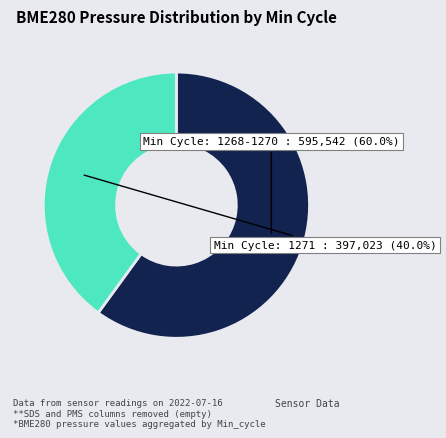

Does any single category account for the majority?

Yes